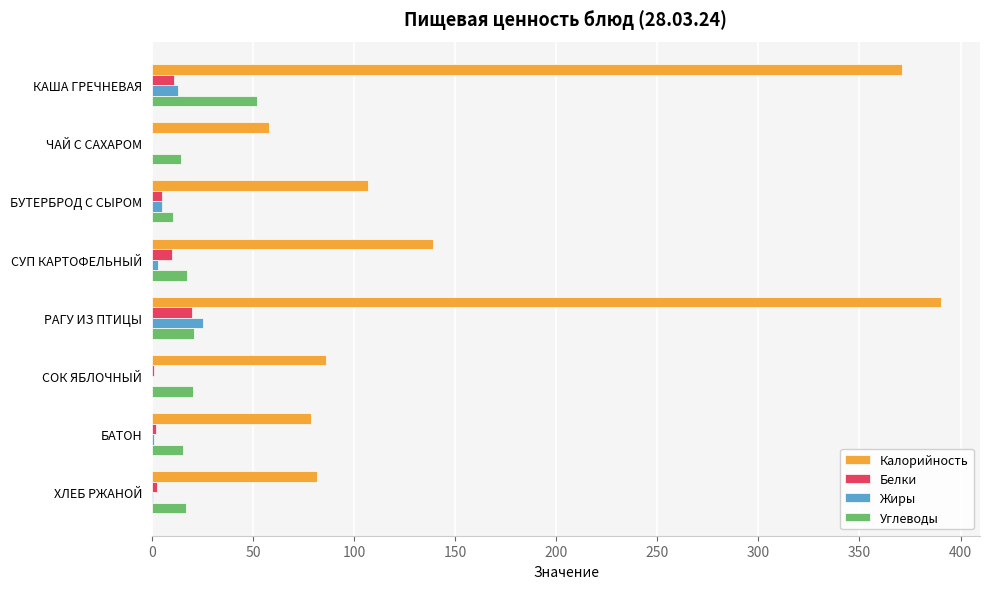

What is the sum of all Жиры values?

48.1